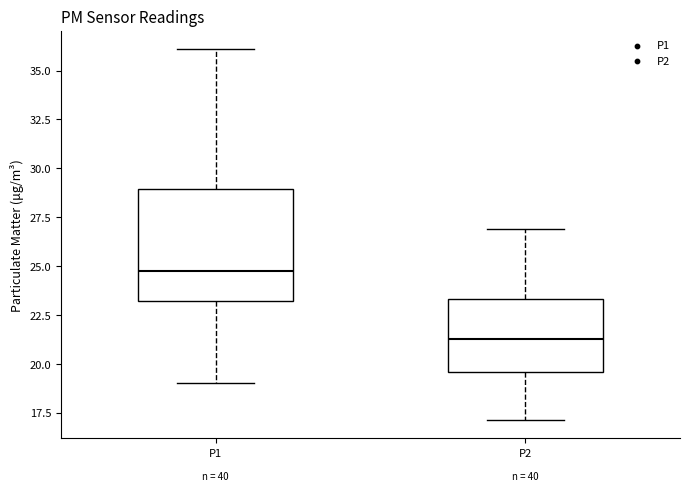

Reading left to right, transcribe this box plot: for each box, give where its median line is, the range the box spans, and where its two whiskers end, as read against the y-axis. The values are not printed on the chart, so give them approximately, as read against the axis.

P1: median 24.5, box 23.0 to 29.0, whiskers 19.0 to 36.0
P2: median 21.5, box 19.5 to 23.5, whiskers 17.0 to 27.0